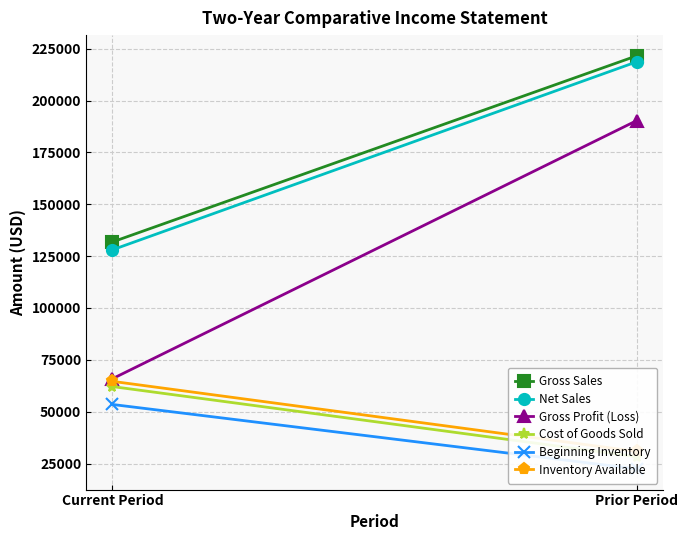

What position from the right is Prior Period?

1